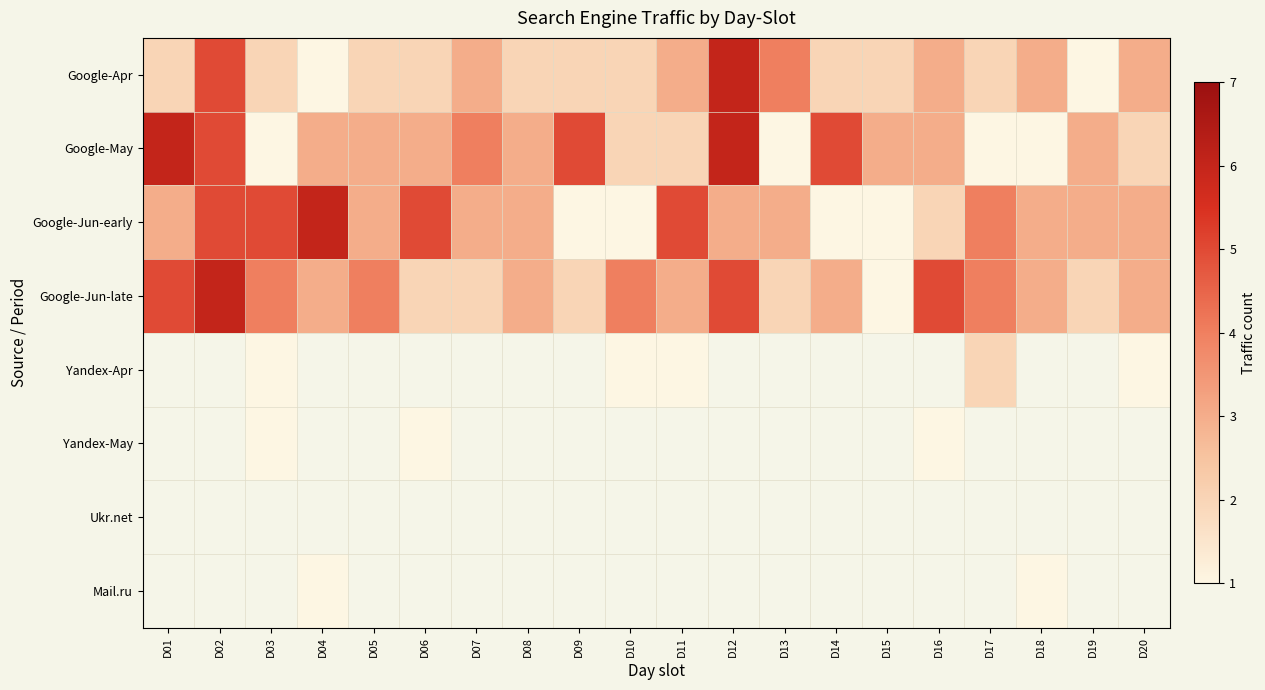

Rank the categories by Google-Jun-early value from highest to lowest.

D04, D02, D03, D06, D11, D17, D01, D05, D07, D08, D12, D13, D18, D19, D20, D16, D09, D10, D14, D15